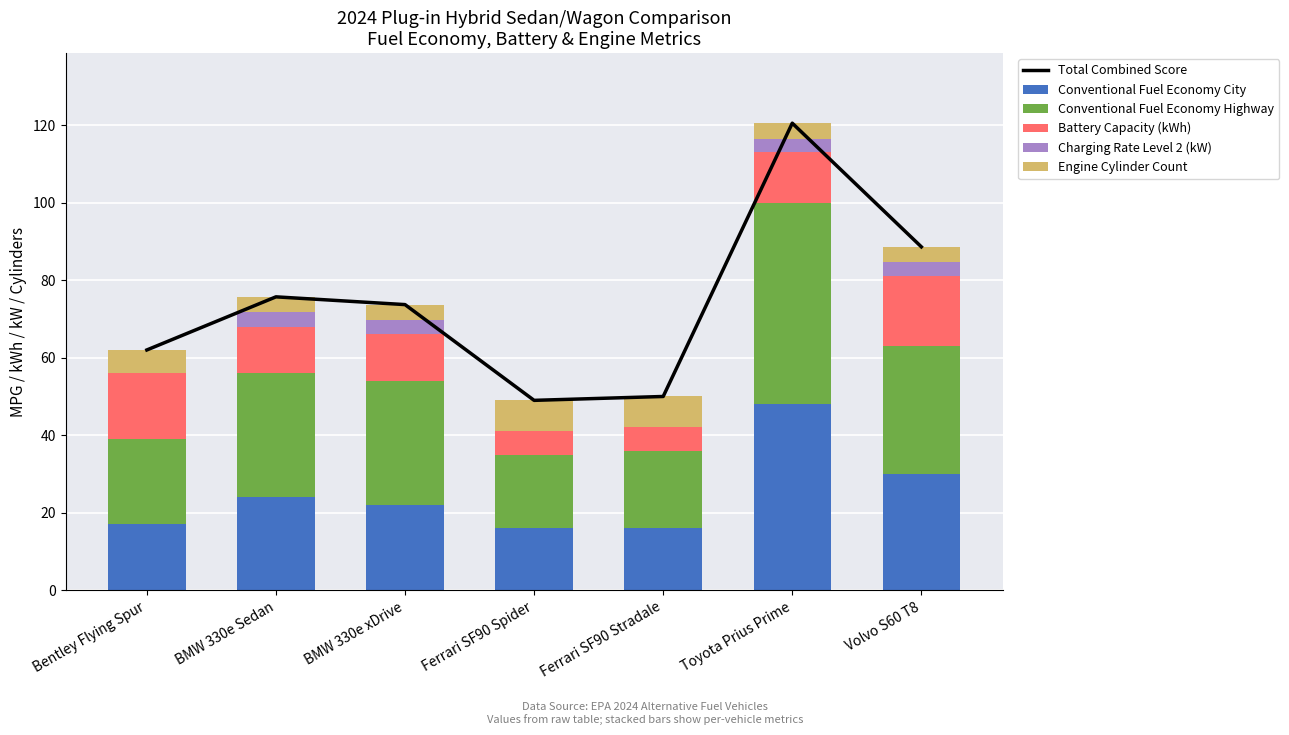

What is the difference between the second highest and minimum values in the Battery Capacity (kWh) series?

11.0